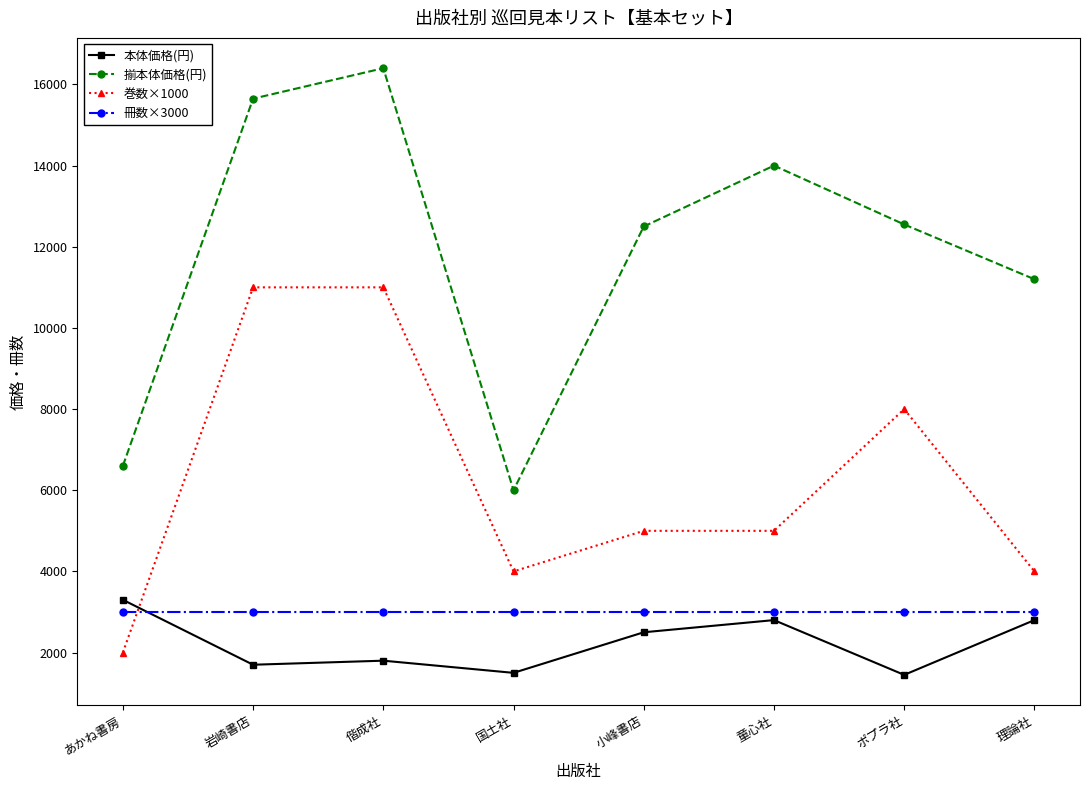

Read the 冊数×3000 value at ポプラ社.

3000